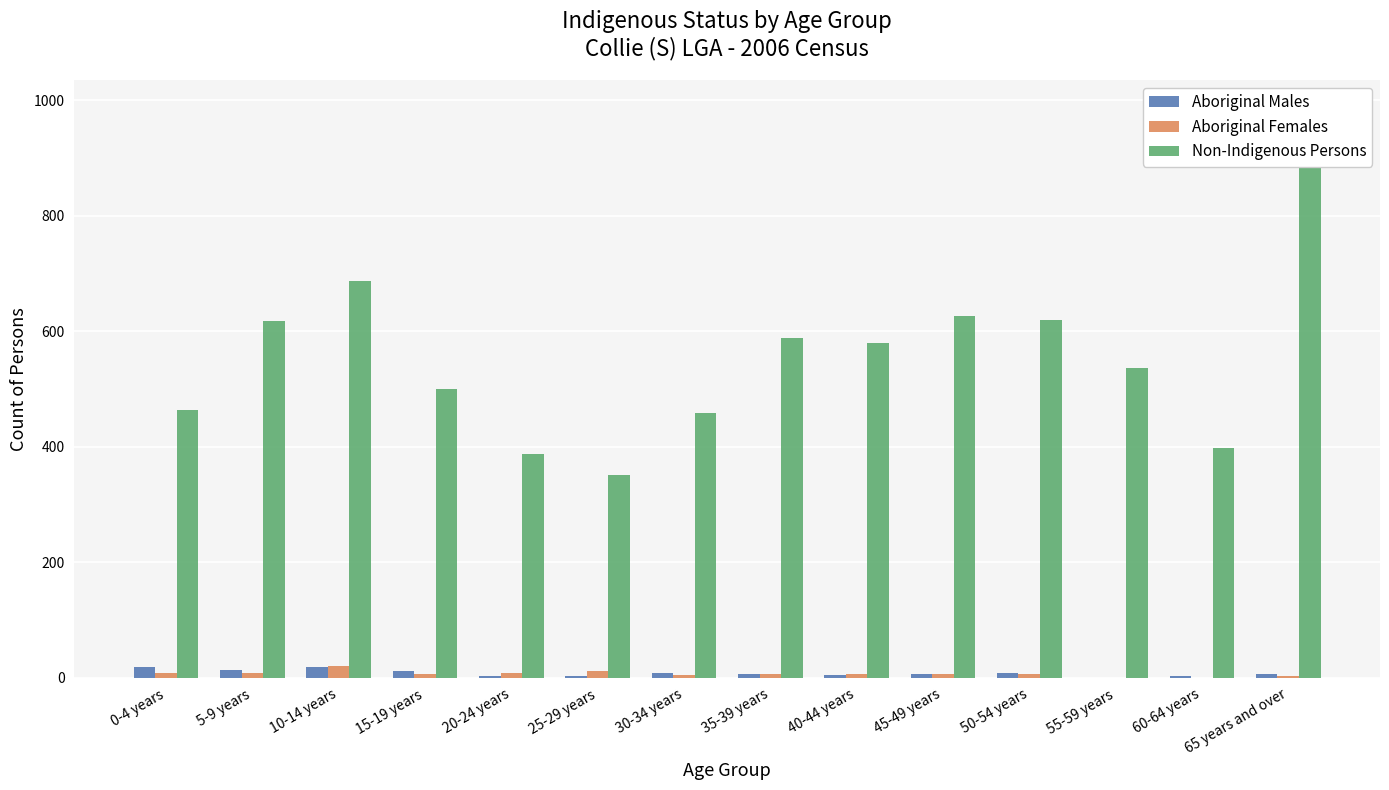

What is the difference between the Non-Indigenous Persons values at 45-49 years and 30-34 years?

167